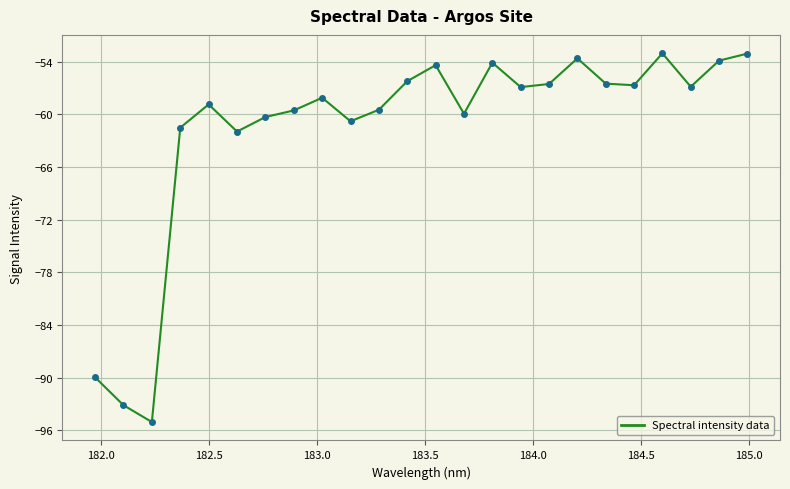

How many points are lower than both their immediate neighbors (excluding endpoints)?

7